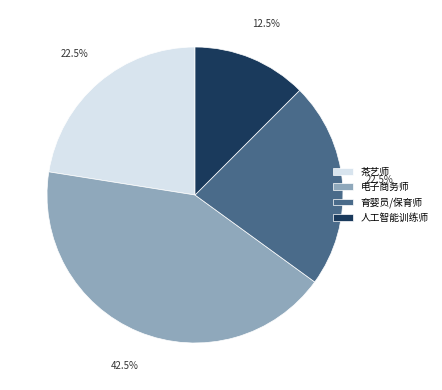

What is the total percentage of 茶艺师 and 电子商务师?

65.0%